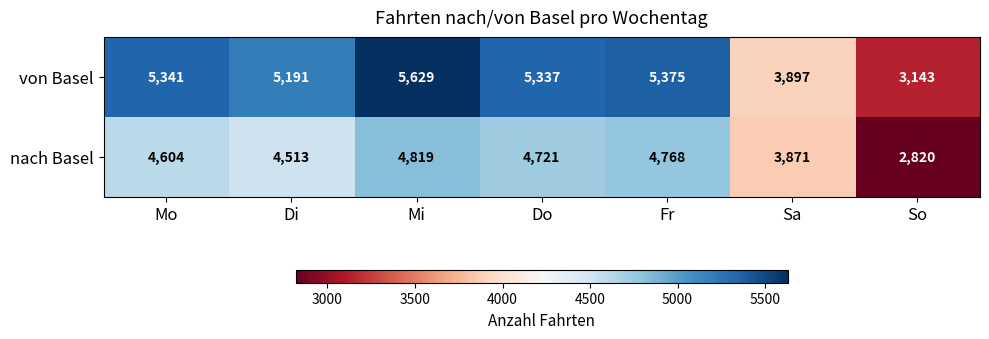

What is the smallest value displayed?

2820